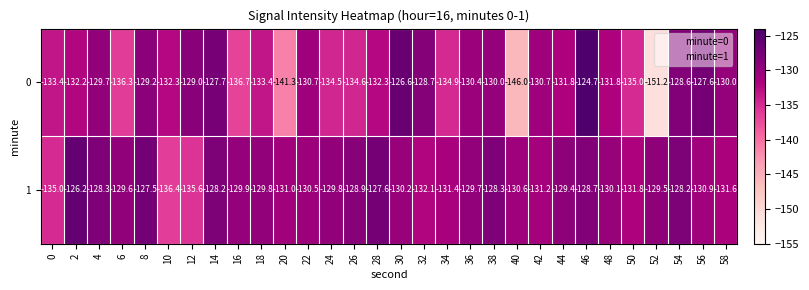

At 52, list the series in order from largest to smallest.

1, 0